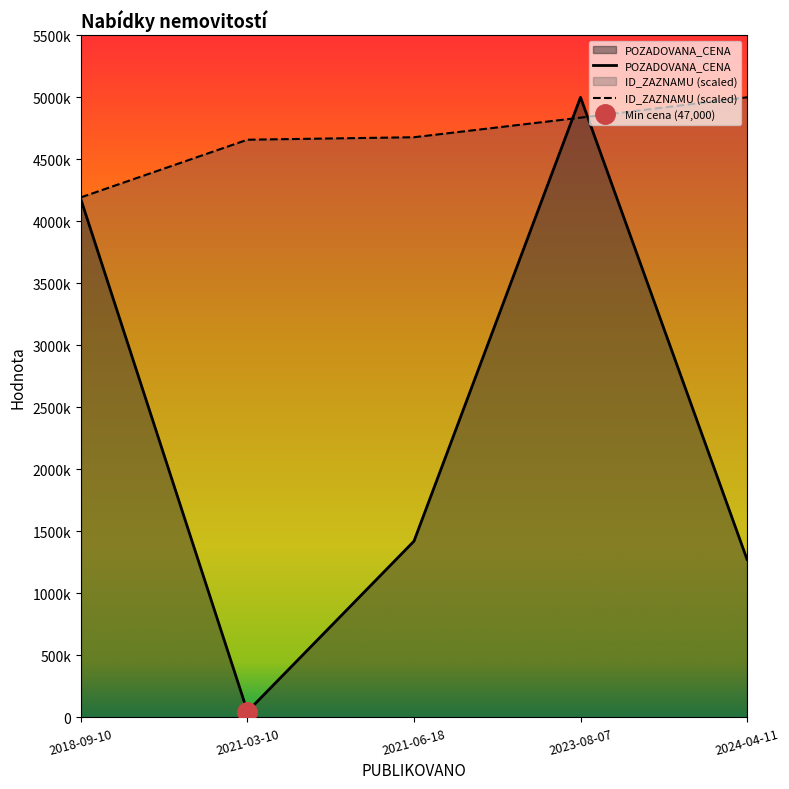

What is the value of the ID_ZAZNAMU point at the 3rd from the left?

4678141.4